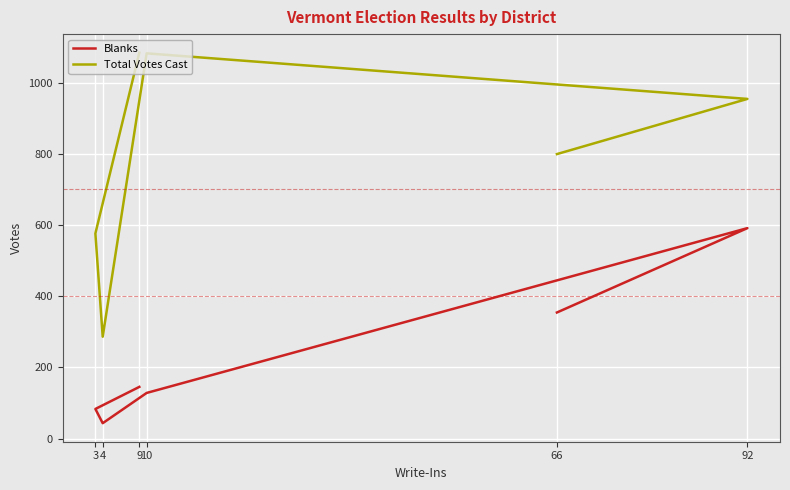

What is the difference between the second highest and second lowest values in the Total Votes Cast series?

506